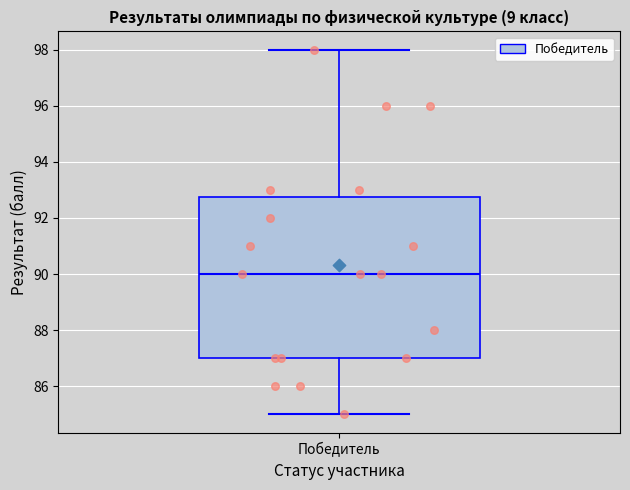

Transcribe this box plot: give where the median line is, the range the box spans, and where the two whiskers end, as read against the y-axis. The values are not printed on the chart, so give them approximately, as read against the axis.

median 90.0, box 87.0 to 92.8, whiskers 85.0 to 98.0